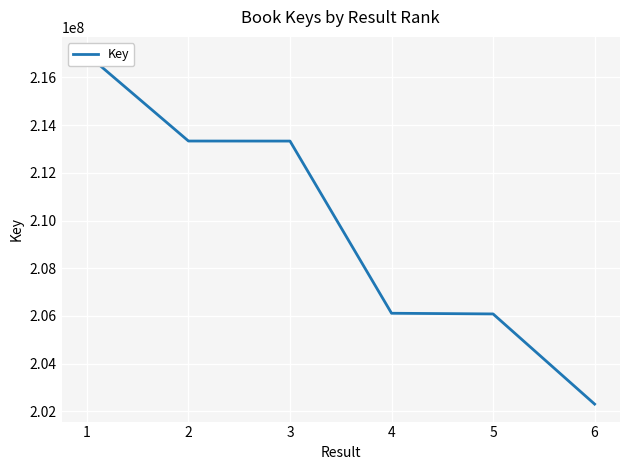

What is the ratio of the value at 5 to the value at 3?

1.0